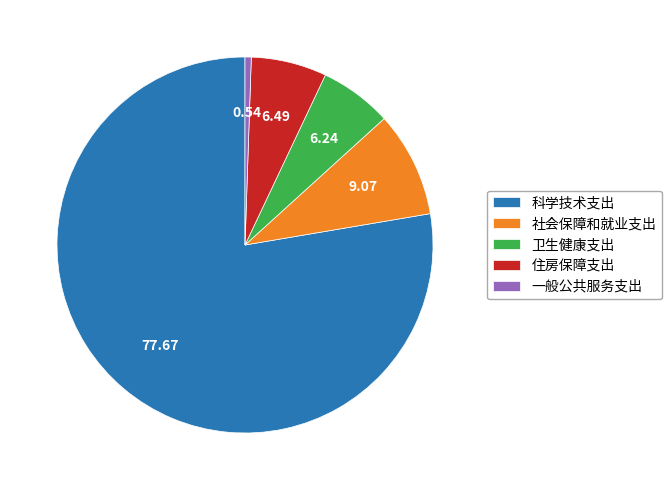

Does any single category account for the majority?

Yes